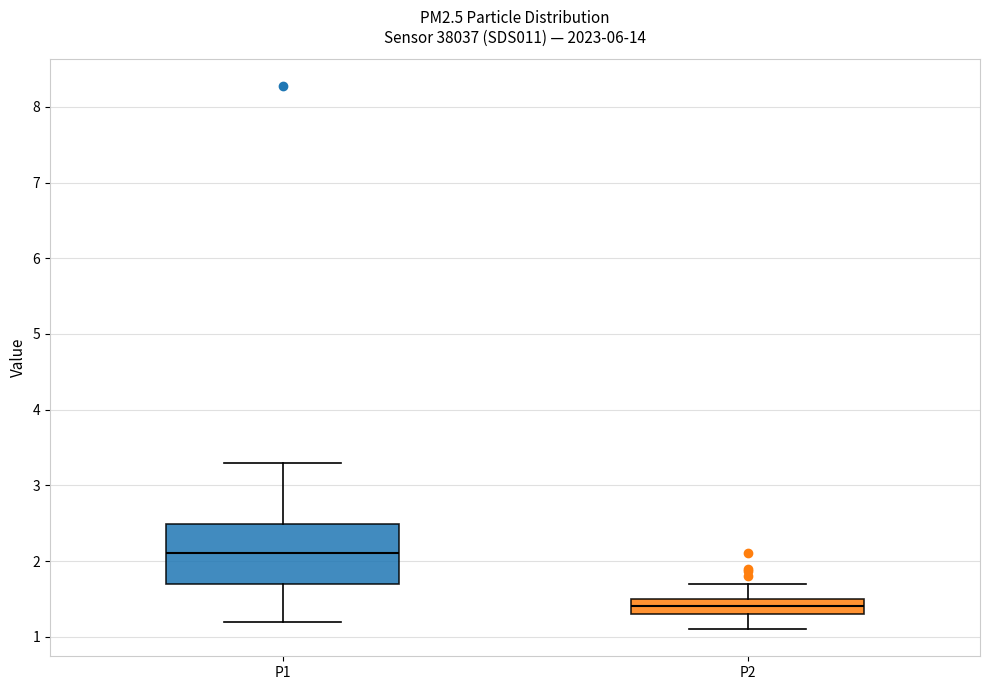

Which box is the tallest, from its lower edge to its upper edge?

P1